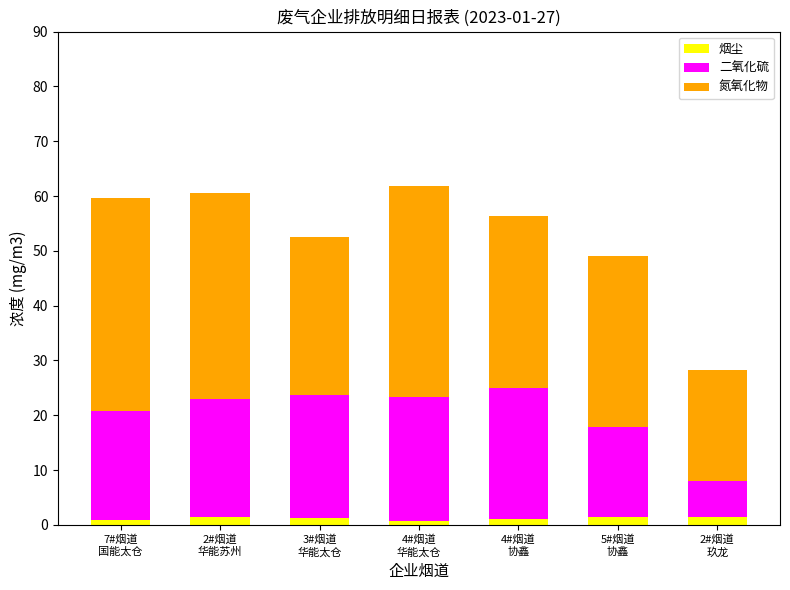

Are the bars horizontal?

No